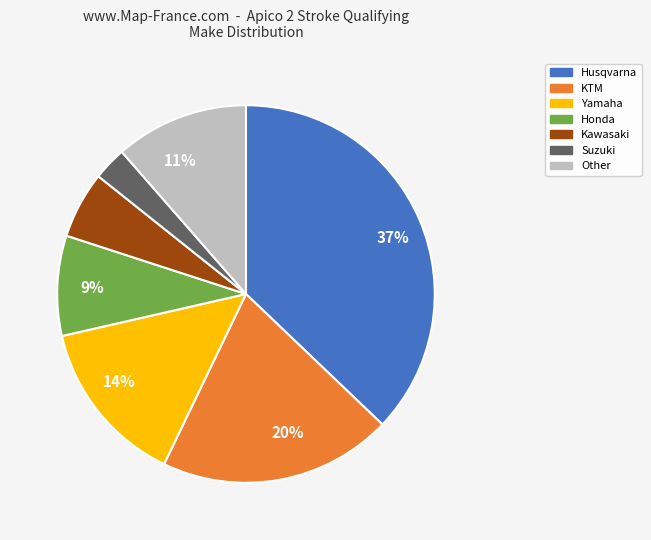

Does any single category account for the majority?

No